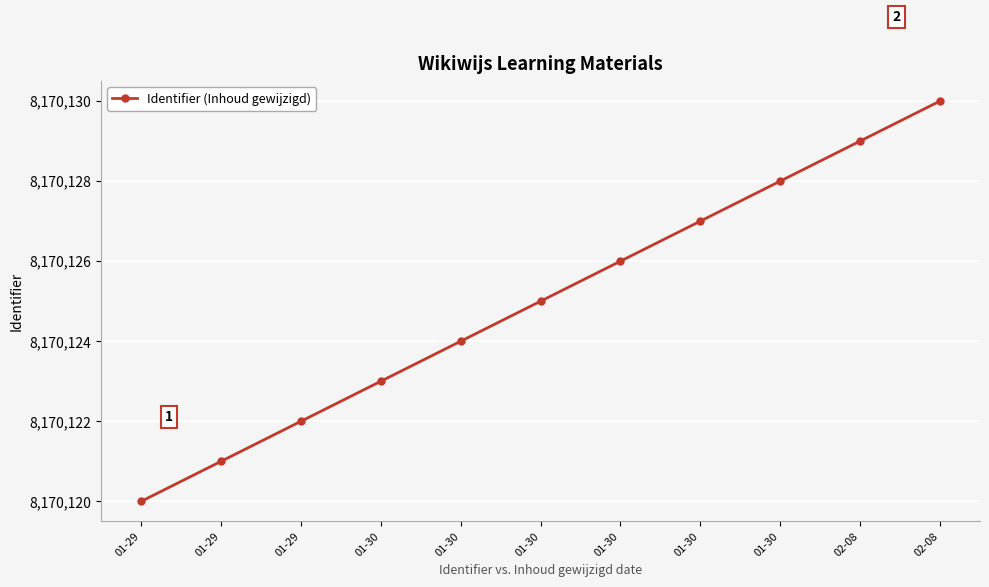

How many values are below 8170125?

5